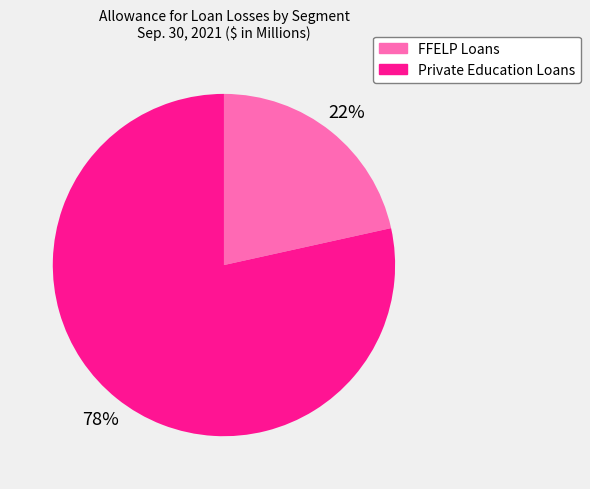

Is the sum of Private Education Loans and FFELP Loans greater than half?

Yes